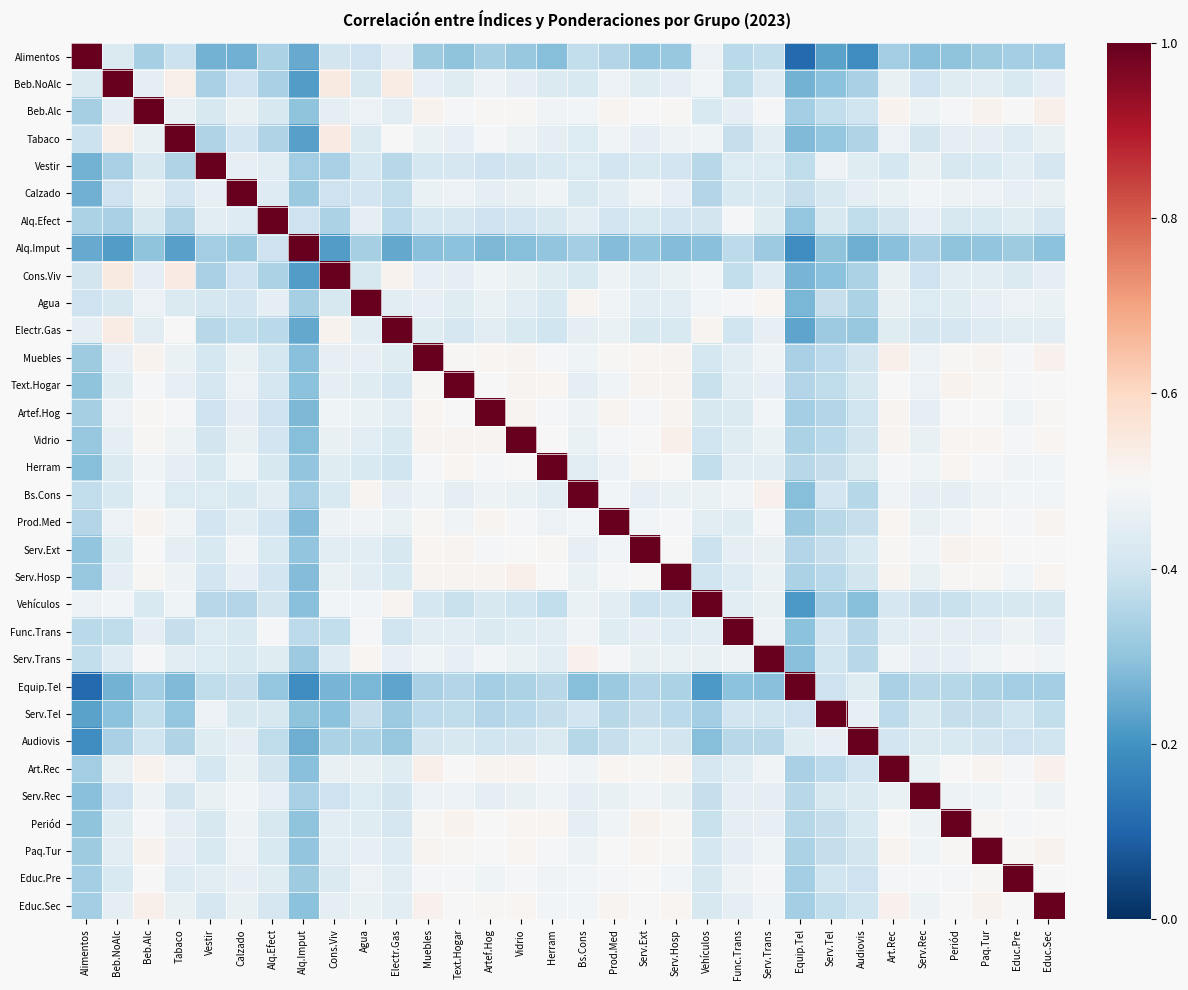

Reading right to left, transcribe all the data shown in this chart.

Alimentos: Educ.Sec=0.3	Educ.Pre=0.3	Paq.Tur=0.3	Periód=0.3	Serv.Rec=0.3	Art.Rec=0.3	Audiovis=0.2	Serv.Tel=0.2	Equip.Tel=0.1	Serv.Trans=0.4	Func.Trans=0.4	Vehículos=0.5	Serv.Hosp=0.3	Serv.Ext=0.3	Prod.Med=0.4	Bs.Cons=0.4	Herram=0.3	Vidrio=0.3	Artef.Hog=0.3	Text.Hogar=0.3	Muebles=0.3	Electr.Gas=0.5	Agua=0.4	Cons.Viv=0.4	Alq.Imput=0.2	Alq.Efect=0.3	Calzado=0.3	Vestir=0.3	Tabaco=0.4	Beb.Alc=0.3	Beb.NoAlc=0.4	Alimentos=1.0
Beb.NoAlc: Educ.Sec=0.5	Educ.Pre=0.4	Paq.Tur=0.4	Periód=0.4	Serv.Rec=0.4	Art.Rec=0.5	Audiovis=0.3	Serv.Tel=0.3	Equip.Tel=0.3	Serv.Trans=0.4	Func.Trans=0.4	Vehículos=0.5	Serv.Hosp=0.5	Serv.Ext=0.4	Prod.Med=0.5	Bs.Cons=0.4	Herram=0.4	Vidrio=0.5	Artef.Hog=0.5	Text.Hogar=0.4	Muebles=0.5	Electr.Gas=0.5	Agua=0.4	Cons.Viv=0.5	Alq.Imput=0.2	Alq.Efect=0.3	Calzado=0.4	Vestir=0.3	Tabaco=0.5	Beb.Alc=0.5	Beb.NoAlc=1.0	Alimentos=0.4
Beb.Alc: Educ.Sec=0.5	Educ.Pre=0.5	Paq.Tur=0.5	Periód=0.5	Serv.Rec=0.5	Art.Rec=0.5	Audiovis=0.4	Serv.Tel=0.4	Equip.Tel=0.3	Serv.Trans=0.5	Func.Trans=0.5	Vehículos=0.4	Serv.Hosp=0.5	Serv.Ext=0.5	Prod.Med=0.5	Bs.Cons=0.5	Herram=0.5	Vidrio=0.5	Artef.Hog=0.5	Text.Hogar=0.5	Muebles=0.5	Electr.Gas=0.4	Agua=0.5	Cons.Viv=0.5	Alq.Imput=0.3	Alq.Efect=0.4	Calzado=0.5	Vestir=0.4	Tabaco=0.5	Beb.Alc=1.0	Beb.NoAlc=0.5	Alimentos=0.3
Tabaco: Educ.Sec=0.5	Educ.Pre=0.4	Paq.Tur=0.5	Periód=0.5	Serv.Rec=0.4	Art.Rec=0.5	Audiovis=0.4	Serv.Tel=0.3	Equip.Tel=0.3	Serv.Trans=0.4	Func.Trans=0.4	Vehículos=0.5	Serv.Hosp=0.5	Serv.Ext=0.5	Prod.Med=0.5	Bs.Cons=0.4	Herram=0.4	Vidrio=0.5	Artef.Hog=0.5	Text.Hogar=0.5	Muebles=0.5	Electr.Gas=0.5	Agua=0.4	Cons.Viv=0.5	Alq.Imput=0.2	Alq.Efect=0.3	Calzado=0.4	Vestir=0.3	Tabaco=1.0	Beb.Alc=0.5	Beb.NoAlc=0.5	Alimentos=0.4
Vestir: Educ.Sec=0.4	Educ.Pre=0.4	Paq.Tur=0.4	Periód=0.4	Serv.Rec=0.5	Art.Rec=0.4	Audiovis=0.4	Serv.Tel=0.5	Equip.Tel=0.4	Serv.Trans=0.4	Func.Trans=0.4	Vehículos=0.4	Serv.Hosp=0.4	Serv.Ext=0.4	Prod.Med=0.4	Bs.Cons=0.4	Herram=0.4	Vidrio=0.4	Artef.Hog=0.4	Text.Hogar=0.4	Muebles=0.4	Electr.Gas=0.4	Agua=0.4	Cons.Viv=0.3	Alq.Imput=0.3	Alq.Efect=0.4	Calzado=0.5	Vestir=1.0	Tabaco=0.3	Beb.Alc=0.4	Beb.NoAlc=0.3	Alimentos=0.3
Calzado: Educ.Sec=0.5	Educ.Pre=0.5	Paq.Tur=0.5	Periód=0.5	Serv.Rec=0.5	Art.Rec=0.5	Audiovis=0.5	Serv.Tel=0.4	Equip.Tel=0.4	Serv.Trans=0.4	Func.Trans=0.4	Vehículos=0.4	Serv.Hosp=0.5	Serv.Ext=0.5	Prod.Med=0.4	Bs.Cons=0.4	Herram=0.5	Vidrio=0.5	Artef.Hog=0.5	Text.Hogar=0.5	Muebles=0.5	Electr.Gas=0.4	Agua=0.4	Cons.Viv=0.4	Alq.Imput=0.3	Alq.Efect=0.4	Calzado=1.0	Vestir=0.5	Tabaco=0.4	Beb.Alc=0.5	Beb.NoAlc=0.4	Alimentos=0.3
Alq.Efect: Educ.Sec=0.4	Educ.Pre=0.4	Paq.Tur=0.4	Periód=0.4	Serv.Rec=0.5	Art.Rec=0.4	Audiovis=0.4	Serv.Tel=0.4	Equip.Tel=0.3	Serv.Trans=0.4	Func.Trans=0.5	Vehículos=0.4	Serv.Hosp=0.4	Serv.Ext=0.4	Prod.Med=0.4	Bs.Cons=0.4	Herram=0.4	Vidrio=0.4	Artef.Hog=0.4	Text.Hogar=0.4	Muebles=0.4	Electr.Gas=0.4	Agua=0.5	Cons.Viv=0.3	Alq.Imput=0.4	Alq.Efect=1.0	Calzado=0.4	Vestir=0.4	Tabaco=0.3	Beb.Alc=0.4	Beb.NoAlc=0.3	Alimentos=0.3
Alq.Imput: Educ.Sec=0.3	Educ.Pre=0.3	Paq.Tur=0.3	Periód=0.3	Serv.Rec=0.3	Art.Rec=0.3	Audiovis=0.3	Serv.Tel=0.3	Equip.Tel=0.2	Serv.Trans=0.3	Func.Trans=0.4	Vehículos=0.3	Serv.Hosp=0.3	Serv.Ext=0.3	Prod.Med=0.3	Bs.Cons=0.3	Herram=0.3	Vidrio=0.3	Artef.Hog=0.3	Text.Hogar=0.3	Muebles=0.3	Electr.Gas=0.2	Agua=0.3	Cons.Viv=0.2	Alq.Imput=1.0	Alq.Efect=0.4	Calzado=0.3	Vestir=0.3	Tabaco=0.2	Beb.Alc=0.3	Beb.NoAlc=0.2	Alimentos=0.2
Cons.Viv: Educ.Sec=0.5	Educ.Pre=0.4	Paq.Tur=0.4	Periód=0.4	Serv.Rec=0.4	Art.Rec=0.5	Audiovis=0.3	Serv.Tel=0.3	Equip.Tel=0.3	Serv.Trans=0.4	Func.Trans=0.4	Vehículos=0.5	Serv.Hosp=0.5	Serv.Ext=0.4	Prod.Med=0.5	Bs.Cons=0.4	Herram=0.4	Vidrio=0.5	Artef.Hog=0.5	Text.Hogar=0.5	Muebles=0.5	Electr.Gas=0.5	Agua=0.4	Cons.Viv=1.0	Alq.Imput=0.2	Alq.Efect=0.3	Calzado=0.4	Vestir=0.3	Tabaco=0.5	Beb.Alc=0.5	Beb.NoAlc=0.5	Alimentos=0.4
Agua: Educ.Sec=0.5	Educ.Pre=0.5	Paq.Tur=0.5	Periód=0.4	Serv.Rec=0.4	Art.Rec=0.5	Audiovis=0.3	Serv.Tel=0.4	Equip.Tel=0.3	Serv.Trans=0.5	Func.Trans=0.5	Vehículos=0.5	Serv.Hosp=0.4	Serv.Ext=0.4	Prod.Med=0.5	Bs.Cons=0.5	Herram=0.4	Vidrio=0.4	Artef.Hog=0.5	Text.Hogar=0.4	Muebles=0.5	Electr.Gas=0.4	Agua=1.0	Cons.Viv=0.4	Alq.Imput=0.3	Alq.Efect=0.5	Calzado=0.4	Vestir=0.4	Tabaco=0.4	Beb.Alc=0.5	Beb.NoAlc=0.4	Alimentos=0.4
Electr.Gas: Educ.Sec=0.4	Educ.Pre=0.4	Paq.Tur=0.4	Periód=0.4	Serv.Rec=0.4	Art.Rec=0.4	Audiovis=0.3	Serv.Tel=0.3	Equip.Tel=0.2	Serv.Trans=0.5	Func.Trans=0.4	Vehículos=0.5	Serv.Hosp=0.4	Serv.Ext=0.4	Prod.Med=0.5	Bs.Cons=0.4	Herram=0.4	Vidrio=0.4	Artef.Hog=0.4	Text.Hogar=0.4	Muebles=0.4	Electr.Gas=1.0	Agua=0.4	Cons.Viv=0.5	Alq.Imput=0.2	Alq.Efect=0.4	Calzado=0.4	Vestir=0.4	Tabaco=0.5	Beb.Alc=0.4	Beb.NoAlc=0.5	Alimentos=0.5
Muebles: Educ.Sec=0.5	Educ.Pre=0.5	Paq.Tur=0.5	Periód=0.5	Serv.Rec=0.5	Art.Rec=0.5	Audiovis=0.4	Serv.Tel=0.4	Equip.Tel=0.3	Serv.Trans=0.5	Func.Trans=0.4	Vehículos=0.4	Serv.Hosp=0.5	Serv.Ext=0.5	Prod.Med=0.5	Bs.Cons=0.5	Herram=0.5	Vidrio=0.5	Artef.Hog=0.5	Text.Hogar=0.5	Muebles=1.0	Electr.Gas=0.4	Agua=0.5	Cons.Viv=0.5	Alq.Imput=0.3	Alq.Efect=0.4	Calzado=0.5	Vestir=0.4	Tabaco=0.5	Beb.Alc=0.5	Beb.NoAlc=0.5	Alimentos=0.3
Text.Hogar: Educ.Sec=0.5	Educ.Pre=0.5	Paq.Tur=0.5	Periód=0.5	Serv.Rec=0.5	Art.Rec=0.5	Audiovis=0.4	Serv.Tel=0.4	Equip.Tel=0.4	Serv.Trans=0.5	Func.Trans=0.4	Vehículos=0.4	Serv.Hosp=0.5	Serv.Ext=0.5	Prod.Med=0.5	Bs.Cons=0.5	Herram=0.5	Vidrio=0.5	Artef.Hog=0.5	Text.Hogar=1.0	Muebles=0.5	Electr.Gas=0.4	Agua=0.4	Cons.Viv=0.5	Alq.Imput=0.3	Alq.Efect=0.4	Calzado=0.5	Vestir=0.4	Tabaco=0.5	Beb.Alc=0.5	Beb.NoAlc=0.4	Alimentos=0.3
Artef.Hog: Educ.Sec=0.5	Educ.Pre=0.5	Paq.Tur=0.5	Periód=0.5	Serv.Rec=0.5	Art.Rec=0.5	Audiovis=0.4	Serv.Tel=0.4	Equip.Tel=0.3	Serv.Trans=0.5	Func.Trans=0.4	Vehículos=0.4	Serv.Hosp=0.5	Serv.Ext=0.5	Prod.Med=0.5	Bs.Cons=0.5	Herram=0.5	Vidrio=0.5	Artef.Hog=1.0	Text.Hogar=0.5	Muebles=0.5	Electr.Gas=0.4	Agua=0.5	Cons.Viv=0.5	Alq.Imput=0.3	Alq.Efect=0.4	Calzado=0.5	Vestir=0.4	Tabaco=0.5	Beb.Alc=0.5	Beb.NoAlc=0.5	Alimentos=0.3
Vidrio: Educ.Sec=0.5	Educ.Pre=0.5	Paq.Tur=0.5	Periód=0.5	Serv.Rec=0.5	Art.Rec=0.5	Audiovis=0.4	Serv.Tel=0.4	Equip.Tel=0.3	Serv.Trans=0.5	Func.Trans=0.4	Vehículos=0.4	Serv.Hosp=0.5	Serv.Ext=0.5	Prod.Med=0.5	Bs.Cons=0.5	Herram=0.5	Vidrio=1.0	Artef.Hog=0.5	Text.Hogar=0.5	Muebles=0.5	Electr.Gas=0.4	Agua=0.4	Cons.Viv=0.5	Alq.Imput=0.3	Alq.Efect=0.4	Calzado=0.5	Vestir=0.4	Tabaco=0.5	Beb.Alc=0.5	Beb.NoAlc=0.5	Alimentos=0.3
Herram: Educ.Sec=0.5	Educ.Pre=0.5	Paq.Tur=0.5	Periód=0.5	Serv.Rec=0.5	Art.Rec=0.5	Audiovis=0.4	Serv.Tel=0.4	Equip.Tel=0.4	Serv.Trans=0.4	Func.Trans=0.4	Vehículos=0.4	Serv.Hosp=0.5	Serv.Ext=0.5	Prod.Med=0.5	Bs.Cons=0.4	Herram=1.0	Vidrio=0.5	Artef.Hog=0.5	Text.Hogar=0.5	Muebles=0.5	Electr.Gas=0.4	Agua=0.4	Cons.Viv=0.4	Alq.Imput=0.3	Alq.Efect=0.4	Calzado=0.5	Vestir=0.4	Tabaco=0.4	Beb.Alc=0.5	Beb.NoAlc=0.4	Alimentos=0.3
Bs.Cons: Educ.Sec=0.5	Educ.Pre=0.5	Paq.Tur=0.5	Periód=0.5	Serv.Rec=0.5	Art.Rec=0.5	Audiovis=0.4	Serv.Tel=0.4	Equip.Tel=0.3	Serv.Trans=0.5	Func.Trans=0.5	Vehículos=0.5	Serv.Hosp=0.5	Serv.Ext=0.5	Prod.Med=0.5	Bs.Cons=1.0	Herram=0.4	Vidrio=0.5	Artef.Hog=0.5	Text.Hogar=0.5	Muebles=0.5	Electr.Gas=0.4	Agua=0.5	Cons.Viv=0.4	Alq.Imput=0.3	Alq.Efect=0.4	Calzado=0.4	Vestir=0.4	Tabaco=0.4	Beb.Alc=0.5	Beb.NoAlc=0.4	Alimentos=0.4
Prod.Med: Educ.Sec=0.5	Educ.Pre=0.5	Paq.Tur=0.5	Periód=0.5	Serv.Rec=0.5	Art.Rec=0.5	Audiovis=0.4	Serv.Tel=0.4	Equip.Tel=0.3	Serv.Trans=0.5	Func.Trans=0.4	Vehículos=0.4	Serv.Hosp=0.5	Serv.Ext=0.5	Prod.Med=1.0	Bs.Cons=0.5	Herram=0.5	Vidrio=0.5	Artef.Hog=0.5	Text.Hogar=0.5	Muebles=0.5	Electr.Gas=0.5	Agua=0.5	Cons.Viv=0.5	Alq.Imput=0.3	Alq.Efect=0.4	Calzado=0.4	Vestir=0.4	Tabaco=0.5	Beb.Alc=0.5	Beb.NoAlc=0.5	Alimentos=0.4
Serv.Ext: Educ.Sec=0.5	Educ.Pre=0.5	Paq.Tur=0.5	Periód=0.5	Serv.Rec=0.5	Art.Rec=0.5	Audiovis=0.4	Serv.Tel=0.4	Equip.Tel=0.4	Serv.Trans=0.5	Func.Trans=0.5	Vehículos=0.4	Serv.Hosp=0.5	Serv.Ext=1.0	Prod.Med=0.5	Bs.Cons=0.5	Herram=0.5	Vidrio=0.5	Artef.Hog=0.5	Text.Hogar=0.5	Muebles=0.5	Electr.Gas=0.4	Agua=0.4	Cons.Viv=0.4	Alq.Imput=0.3	Alq.Efect=0.4	Calzado=0.5	Vestir=0.4	Tabaco=0.5	Beb.Alc=0.5	Beb.NoAlc=0.4	Alimentos=0.3
Serv.Hosp: Educ.Sec=0.5	Educ.Pre=0.5	Paq.Tur=0.5	Periód=0.5	Serv.Rec=0.5	Art.Rec=0.5	Audiovis=0.4	Serv.Tel=0.4	Equip.Tel=0.3	Serv.Trans=0.5	Func.Trans=0.4	Vehículos=0.4	Serv.Hosp=1.0	Serv.Ext=0.5	Prod.Med=0.5	Bs.Cons=0.5	Herram=0.5	Vidrio=0.5	Artef.Hog=0.5	Text.Hogar=0.5	Muebles=0.5	Electr.Gas=0.4	Agua=0.4	Cons.Viv=0.5	Alq.Imput=0.3	Alq.Efect=0.4	Calzado=0.5	Vestir=0.4	Tabaco=0.5	Beb.Alc=0.5	Beb.NoAlc=0.5	Alimentos=0.3
Vehículos: Educ.Sec=0.4	Educ.Pre=0.4	Paq.Tur=0.4	Periód=0.4	Serv.Rec=0.4	Art.Rec=0.4	Audiovis=0.3	Serv.Tel=0.3	Equip.Tel=0.2	Serv.Trans=0.5	Func.Trans=0.4	Vehículos=1.0	Serv.Hosp=0.4	Serv.Ext=0.4	Prod.Med=0.4	Bs.Cons=0.5	Herram=0.4	Vidrio=0.4	Artef.Hog=0.4	Text.Hogar=0.4	Muebles=0.4	Electr.Gas=0.5	Agua=0.5	Cons.Viv=0.5	Alq.Imput=0.3	Alq.Efect=0.4	Calzado=0.4	Vestir=0.4	Tabaco=0.5	Beb.Alc=0.4	Beb.NoAlc=0.5	Alimentos=0.5
Func.Trans: Educ.Sec=0.4	Educ.Pre=0.5	Paq.Tur=0.5	Periód=0.5	Serv.Rec=0.5	Art.Rec=0.4	Audiovis=0.4	Serv.Tel=0.4	Equip.Tel=0.3	Serv.Trans=0.5	Func.Trans=1.0	Vehículos=0.4	Serv.Hosp=0.4	Serv.Ext=0.5	Prod.Med=0.4	Bs.Cons=0.5	Herram=0.4	Vidrio=0.4	Artef.Hog=0.4	Text.Hogar=0.4	Muebles=0.4	Electr.Gas=0.4	Agua=0.5	Cons.Viv=0.4	Alq.Imput=0.4	Alq.Efect=0.5	Calzado=0.4	Vestir=0.4	Tabaco=0.4	Beb.Alc=0.5	Beb.NoAlc=0.4	Alimentos=0.4
Serv.Trans: Educ.Sec=0.5	Educ.Pre=0.5	Paq.Tur=0.5	Periód=0.5	Serv.Rec=0.5	Art.Rec=0.5	Audiovis=0.4	Serv.Tel=0.4	Equip.Tel=0.3	Serv.Trans=1.0	Func.Trans=0.5	Vehículos=0.5	Serv.Hosp=0.5	Serv.Ext=0.5	Prod.Med=0.5	Bs.Cons=0.5	Herram=0.4	Vidrio=0.5	Artef.Hog=0.5	Text.Hogar=0.5	Muebles=0.5	Electr.Gas=0.5	Agua=0.5	Cons.Viv=0.4	Alq.Imput=0.3	Alq.Efect=0.4	Calzado=0.4	Vestir=0.4	Tabaco=0.4	Beb.Alc=0.5	Beb.NoAlc=0.4	Alimentos=0.4
Equip.Tel: Educ.Sec=0.3	Educ.Pre=0.3	Paq.Tur=0.3	Periód=0.4	Serv.Rec=0.4	Art.Rec=0.3	Audiovis=0.4	Serv.Tel=0.4	Equip.Tel=1.0	Serv.Trans=0.3	Func.Trans=0.3	Vehículos=0.2	Serv.Hosp=0.3	Serv.Ext=0.4	Prod.Med=0.3	Bs.Cons=0.3	Herram=0.4	Vidrio=0.3	Artef.Hog=0.3	Text.Hogar=0.4	Muebles=0.3	Electr.Gas=0.2	Agua=0.3	Cons.Viv=0.3	Alq.Imput=0.2	Alq.Efect=0.3	Calzado=0.4	Vestir=0.4	Tabaco=0.3	Beb.Alc=0.3	Beb.NoAlc=0.3	Alimentos=0.1
Serv.Tel: Educ.Sec=0.4	Educ.Pre=0.4	Paq.Tur=0.4	Periód=0.4	Serv.Rec=0.4	Art.Rec=0.4	Audiovis=0.5	Serv.Tel=1.0	Equip.Tel=0.4	Serv.Trans=0.4	Func.Trans=0.4	Vehículos=0.3	Serv.Hosp=0.4	Serv.Ext=0.4	Prod.Med=0.4	Bs.Cons=0.4	Herram=0.4	Vidrio=0.4	Artef.Hog=0.4	Text.Hogar=0.4	Muebles=0.4	Electr.Gas=0.3	Agua=0.4	Cons.Viv=0.3	Alq.Imput=0.3	Alq.Efect=0.4	Calzado=0.4	Vestir=0.5	Tabaco=0.3	Beb.Alc=0.4	Beb.NoAlc=0.3	Alimentos=0.2
Audiovis: Educ.Sec=0.4	Educ.Pre=0.4	Paq.Tur=0.4	Periód=0.4	Serv.Rec=0.4	Art.Rec=0.4	Audiovis=1.0	Serv.Tel=0.5	Equip.Tel=0.4	Serv.Trans=0.4	Func.Trans=0.4	Vehículos=0.3	Serv.Hosp=0.4	Serv.Ext=0.4	Prod.Med=0.4	Bs.Cons=0.4	Herram=0.4	Vidrio=0.4	Artef.Hog=0.4	Text.Hogar=0.4	Muebles=0.4	Electr.Gas=0.3	Agua=0.3	Cons.Viv=0.3	Alq.Imput=0.3	Alq.Efect=0.4	Calzado=0.5	Vestir=0.4	Tabaco=0.4	Beb.Alc=0.4	Beb.NoAlc=0.3	Alimentos=0.2
Art.Rec: Educ.Sec=0.5	Educ.Pre=0.5	Paq.Tur=0.5	Periód=0.5	Serv.Rec=0.5	Art.Rec=1.0	Audiovis=0.4	Serv.Tel=0.4	Equip.Tel=0.3	Serv.Trans=0.5	Func.Trans=0.4	Vehículos=0.4	Serv.Hosp=0.5	Serv.Ext=0.5	Prod.Med=0.5	Bs.Cons=0.5	Herram=0.5	Vidrio=0.5	Artef.Hog=0.5	Text.Hogar=0.5	Muebles=0.5	Electr.Gas=0.4	Agua=0.5	Cons.Viv=0.5	Alq.Imput=0.3	Alq.Efect=0.4	Calzado=0.5	Vestir=0.4	Tabaco=0.5	Beb.Alc=0.5	Beb.NoAlc=0.5	Alimentos=0.3
Serv.Rec: Educ.Sec=0.5	Educ.Pre=0.5	Paq.Tur=0.5	Periód=0.5	Serv.Rec=1.0	Art.Rec=0.5	Audiovis=0.4	Serv.Tel=0.4	Equip.Tel=0.4	Serv.Trans=0.5	Func.Trans=0.5	Vehículos=0.4	Serv.Hosp=0.5	Serv.Ext=0.5	Prod.Med=0.5	Bs.Cons=0.5	Herram=0.5	Vidrio=0.5	Artef.Hog=0.5	Text.Hogar=0.5	Muebles=0.5	Electr.Gas=0.4	Agua=0.4	Cons.Viv=0.4	Alq.Imput=0.3	Alq.Efect=0.5	Calzado=0.5	Vestir=0.5	Tabaco=0.4	Beb.Alc=0.5	Beb.NoAlc=0.4	Alimentos=0.3
Periód: Educ.Sec=0.5	Educ.Pre=0.5	Paq.Tur=0.5	Periód=1.0	Serv.Rec=0.5	Art.Rec=0.5	Audiovis=0.4	Serv.Tel=0.4	Equip.Tel=0.4	Serv.Trans=0.5	Func.Trans=0.5	Vehículos=0.4	Serv.Hosp=0.5	Serv.Ext=0.5	Prod.Med=0.5	Bs.Cons=0.5	Herram=0.5	Vidrio=0.5	Artef.Hog=0.5	Text.Hogar=0.5	Muebles=0.5	Electr.Gas=0.4	Agua=0.4	Cons.Viv=0.4	Alq.Imput=0.3	Alq.Efect=0.4	Calzado=0.5	Vestir=0.4	Tabaco=0.5	Beb.Alc=0.5	Beb.NoAlc=0.4	Alimentos=0.3
Paq.Tur: Educ.Sec=0.5	Educ.Pre=0.5	Paq.Tur=1.0	Periód=0.5	Serv.Rec=0.5	Art.Rec=0.5	Audiovis=0.4	Serv.Tel=0.4	Equip.Tel=0.3	Serv.Trans=0.5	Func.Trans=0.5	Vehículos=0.4	Serv.Hosp=0.5	Serv.Ext=0.5	Prod.Med=0.5	Bs.Cons=0.5	Herram=0.5	Vidrio=0.5	Artef.Hog=0.5	Text.Hogar=0.5	Muebles=0.5	Electr.Gas=0.4	Agua=0.5	Cons.Viv=0.4	Alq.Imput=0.3	Alq.Efect=0.4	Calzado=0.5	Vestir=0.4	Tabaco=0.5	Beb.Alc=0.5	Beb.NoAlc=0.4	Alimentos=0.3
Educ.Pre: Educ.Sec=0.5	Educ.Pre=1.0	Paq.Tur=0.5	Periód=0.5	Serv.Rec=0.5	Art.Rec=0.5	Audiovis=0.4	Serv.Tel=0.4	Equip.Tel=0.3	Serv.Trans=0.5	Func.Trans=0.5	Vehículos=0.4	Serv.Hosp=0.5	Serv.Ext=0.5	Prod.Med=0.5	Bs.Cons=0.5	Herram=0.5	Vidrio=0.5	Artef.Hog=0.5	Text.Hogar=0.5	Muebles=0.5	Electr.Gas=0.4	Agua=0.5	Cons.Viv=0.4	Alq.Imput=0.3	Alq.Efect=0.4	Calzado=0.5	Vestir=0.4	Tabaco=0.4	Beb.Alc=0.5	Beb.NoAlc=0.4	Alimentos=0.3
Educ.Sec: Educ.Sec=1.0	Educ.Pre=0.5	Paq.Tur=0.5	Periód=0.5	Serv.Rec=0.5	Art.Rec=0.5	Audiovis=0.4	Serv.Tel=0.4	Equip.Tel=0.3	Serv.Trans=0.5	Func.Trans=0.4	Vehículos=0.4	Serv.Hosp=0.5	Serv.Ext=0.5	Prod.Med=0.5	Bs.Cons=0.5	Herram=0.5	Vidrio=0.5	Artef.Hog=0.5	Text.Hogar=0.5	Muebles=0.5	Electr.Gas=0.4	Agua=0.5	Cons.Viv=0.5	Alq.Imput=0.3	Alq.Efect=0.4	Calzado=0.5	Vestir=0.4	Tabaco=0.5	Beb.Alc=0.5	Beb.NoAlc=0.5	Alimentos=0.3